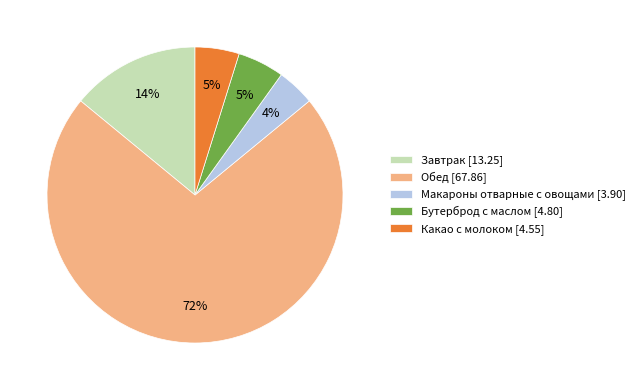

To the nearest percent, what is the difference between the largest and smallest slice percentages?

68%